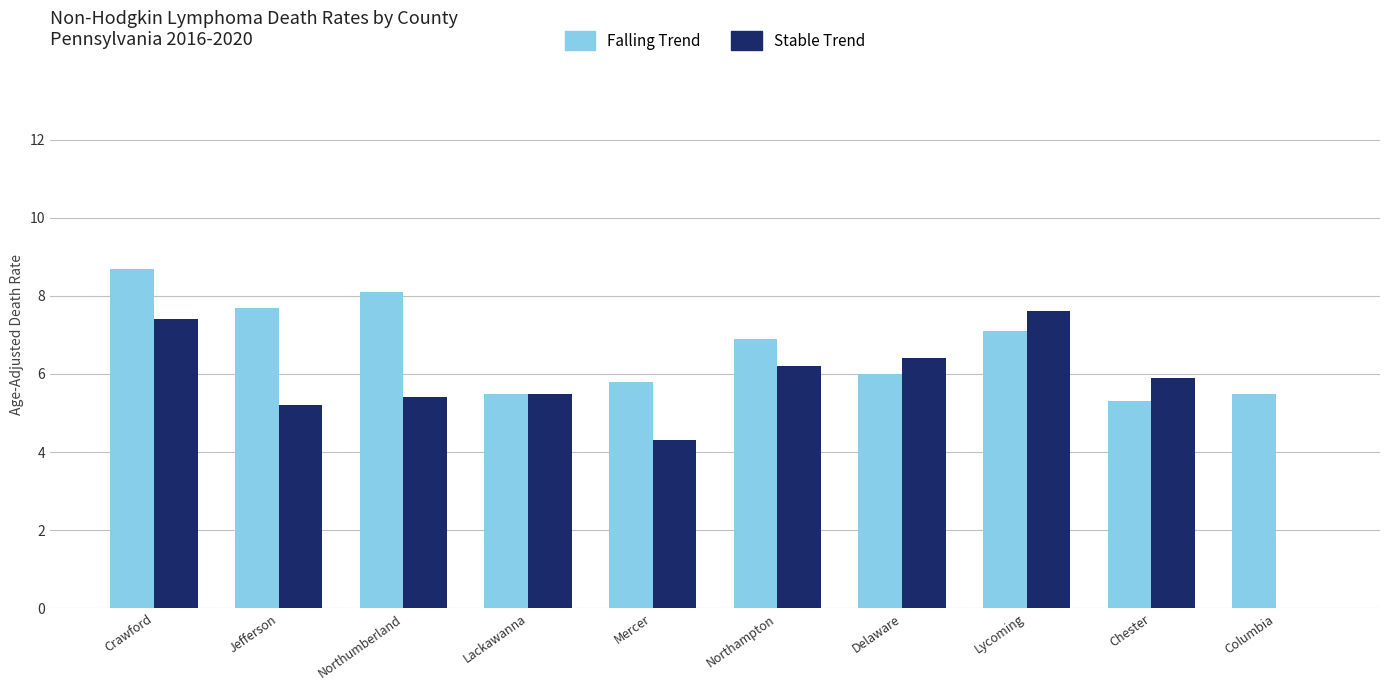

True or false: Stable Trend has a value of 3.1 at Chester.

False